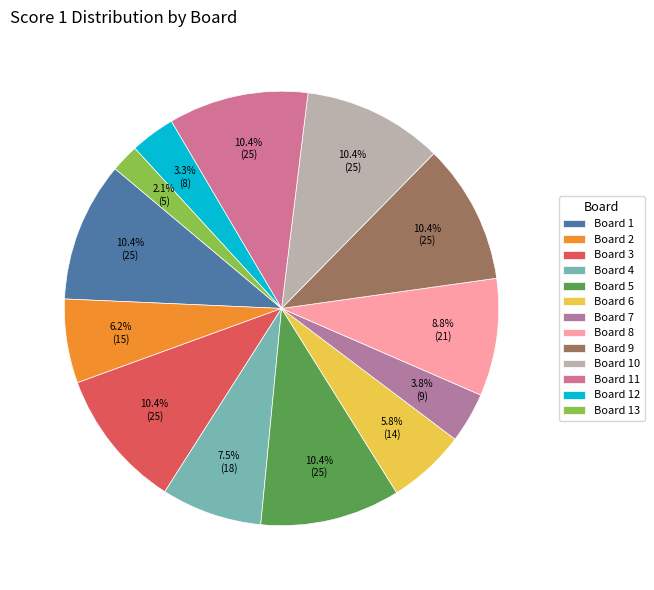

How many slices are in this pie chart?

13